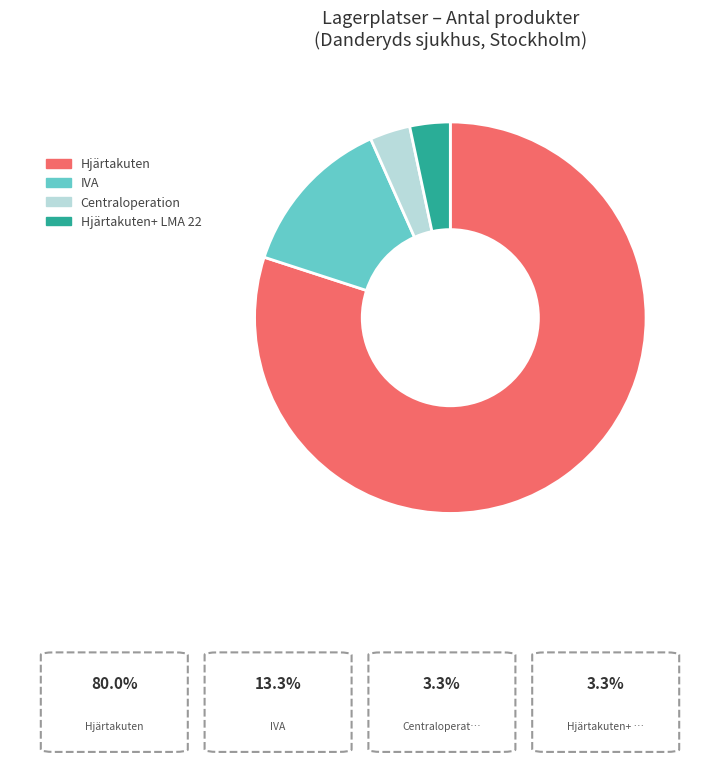

Which has a higher value, Hjärtakuten or Centraloperation?

Hjärtakuten